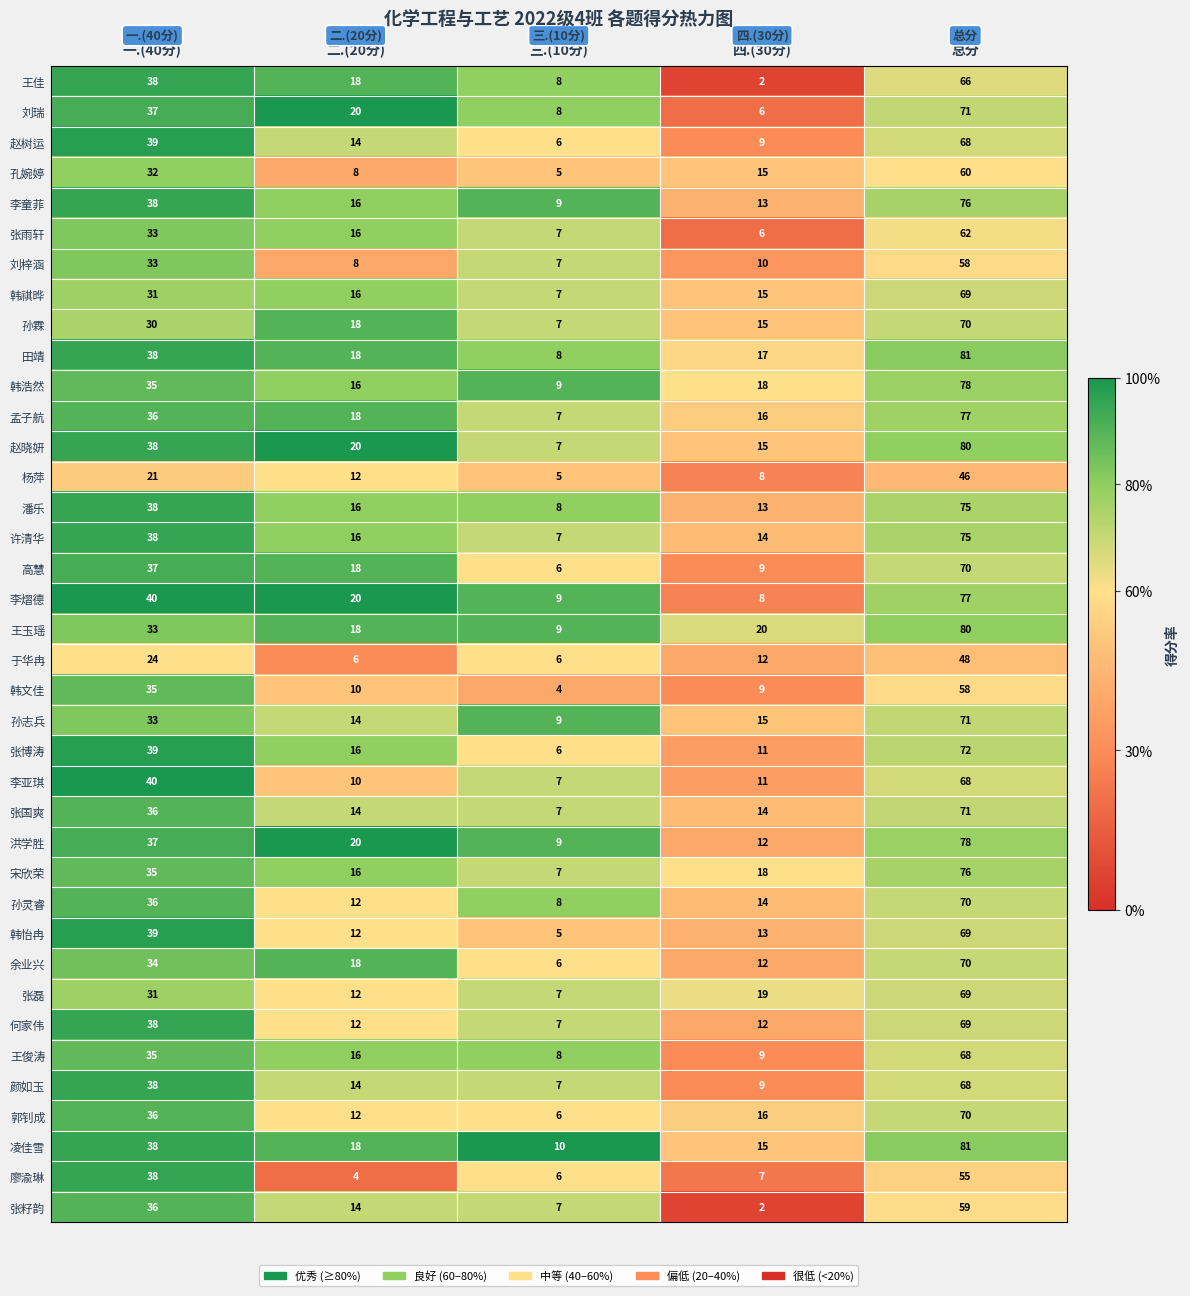

What is the sum of the 王佳 values at 四.(30分) and 三.(10分)?

10